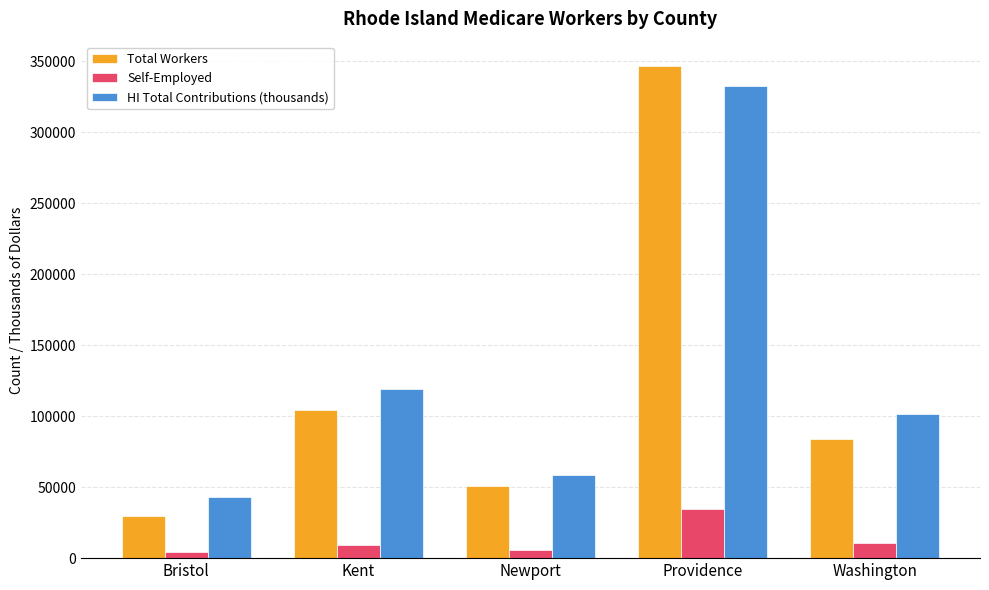

Reading left to right, what are all the values shown in this chart?

Total Workers: 29823	104283	51010	346409	84029
Self-Employed: 4388	8985	5851	34791	10448
HI Total Contributions (thousands): 43183	118929	58754	332188	101657